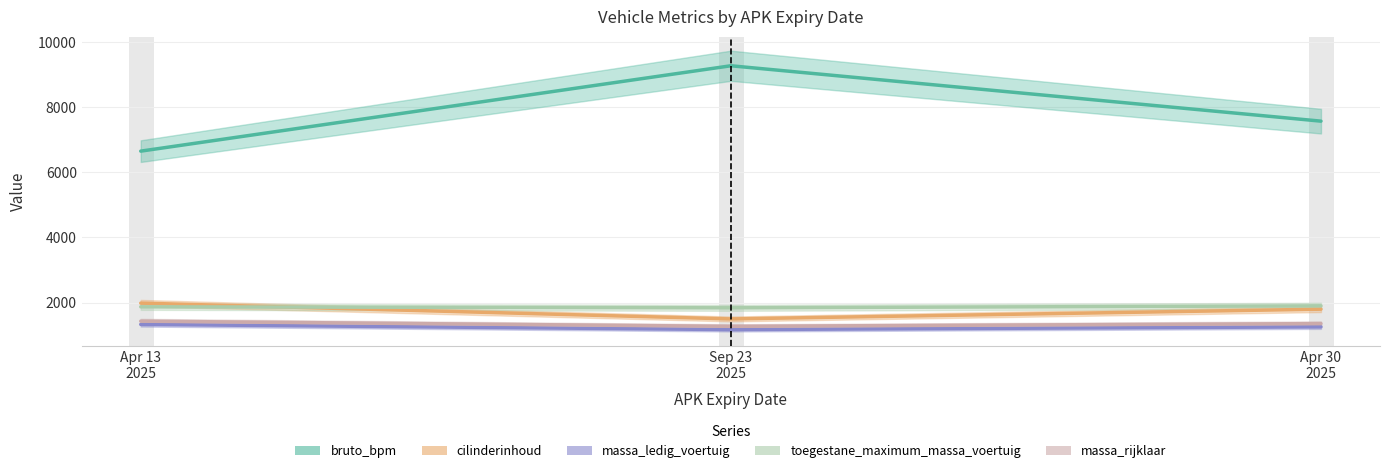

Rank the series by their maximum value, from highest to lowest.

bruto_bpm, cilinderinhoud, toegestane_maximum_massa_voertuig, massa_rijklaar, massa_ledig_voertuig